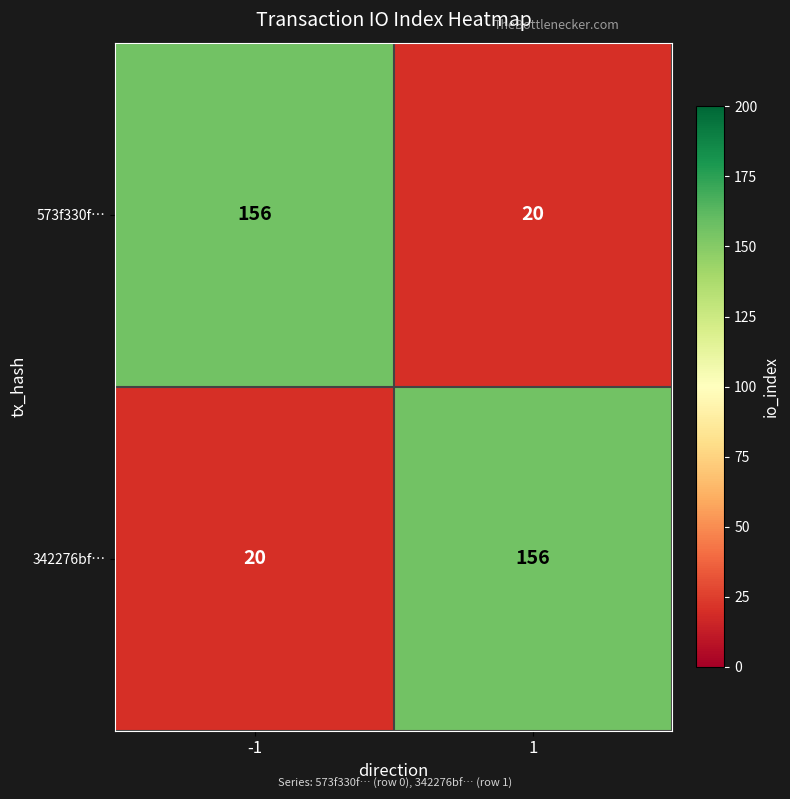

Is it true that 573f330f… equals 69 at -1?

False